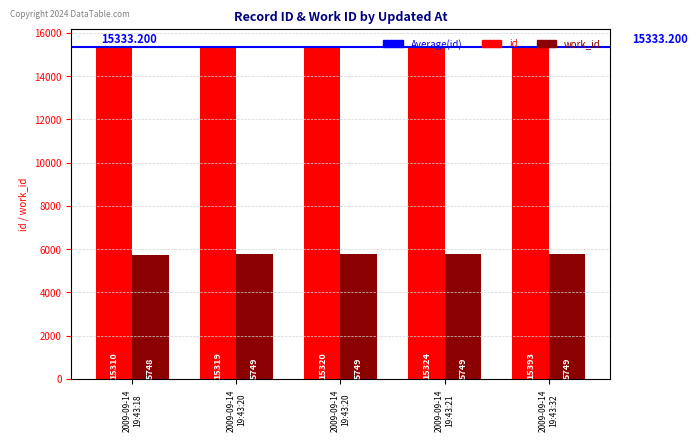

Reading left to right, transcribe all the data shown in this chart.

id: 2009-09-14
19:43:18=15310	2009-09-14
19:43:20=15319	2009-09-14
19:43:20=15320	2009-09-14
19:43:21=15324	2009-09-14
19:43:32=15393
work_id: 2009-09-14
19:43:18=5748	2009-09-14
19:43:20=5749	2009-09-14
19:43:20=5749	2009-09-14
19:43:21=5749	2009-09-14
19:43:32=5749